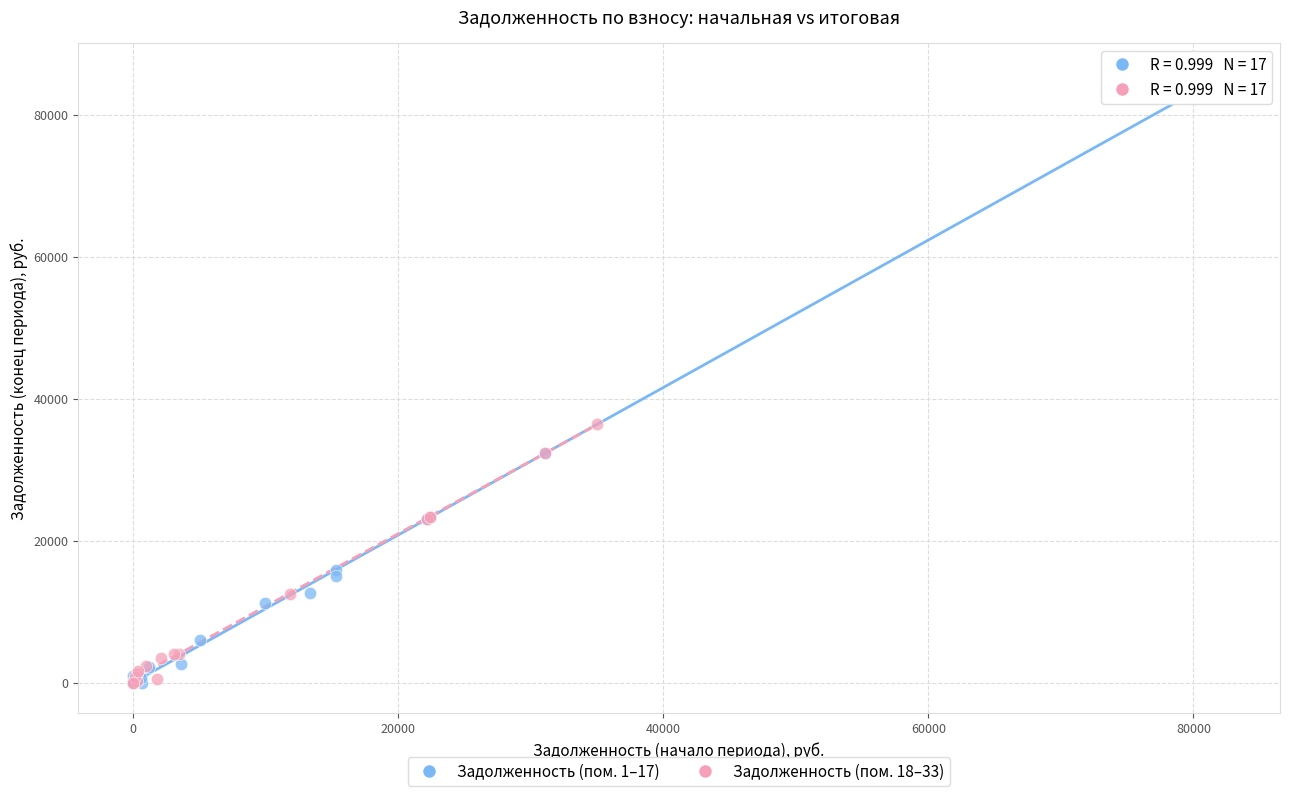

What are all the series names shown in the legend?

Задолженность (пом. 1–17), Задолженность (пом. 18–33)